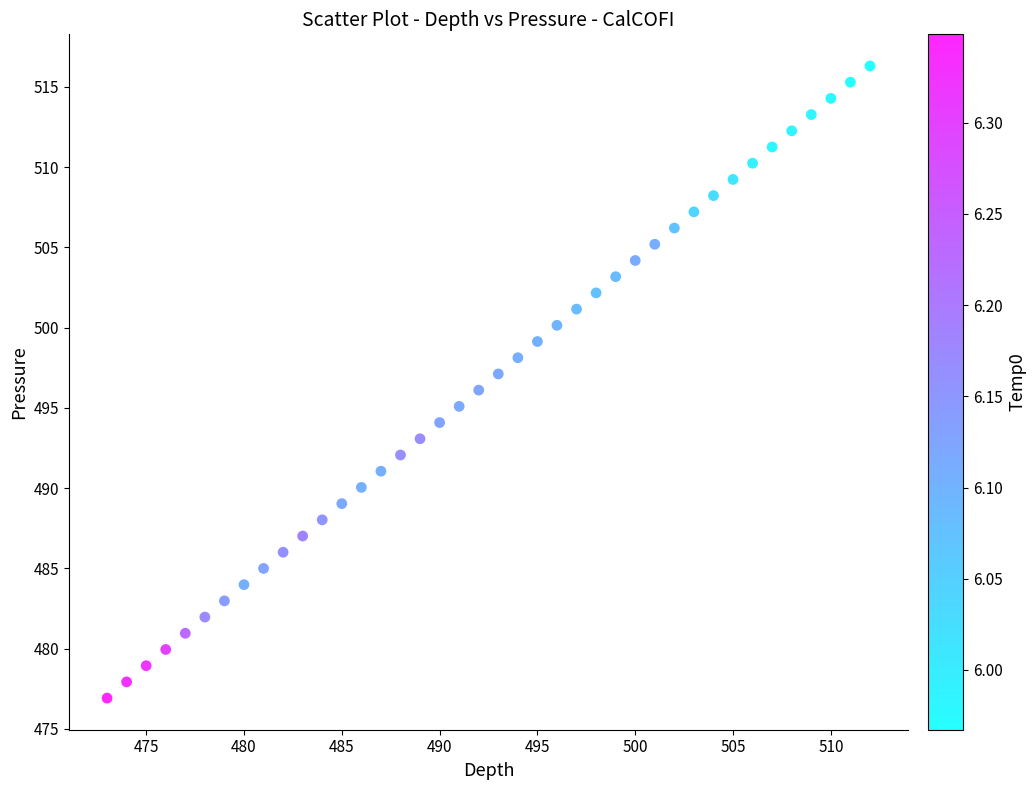

What is the range of Y values (max minus min)?

39.4